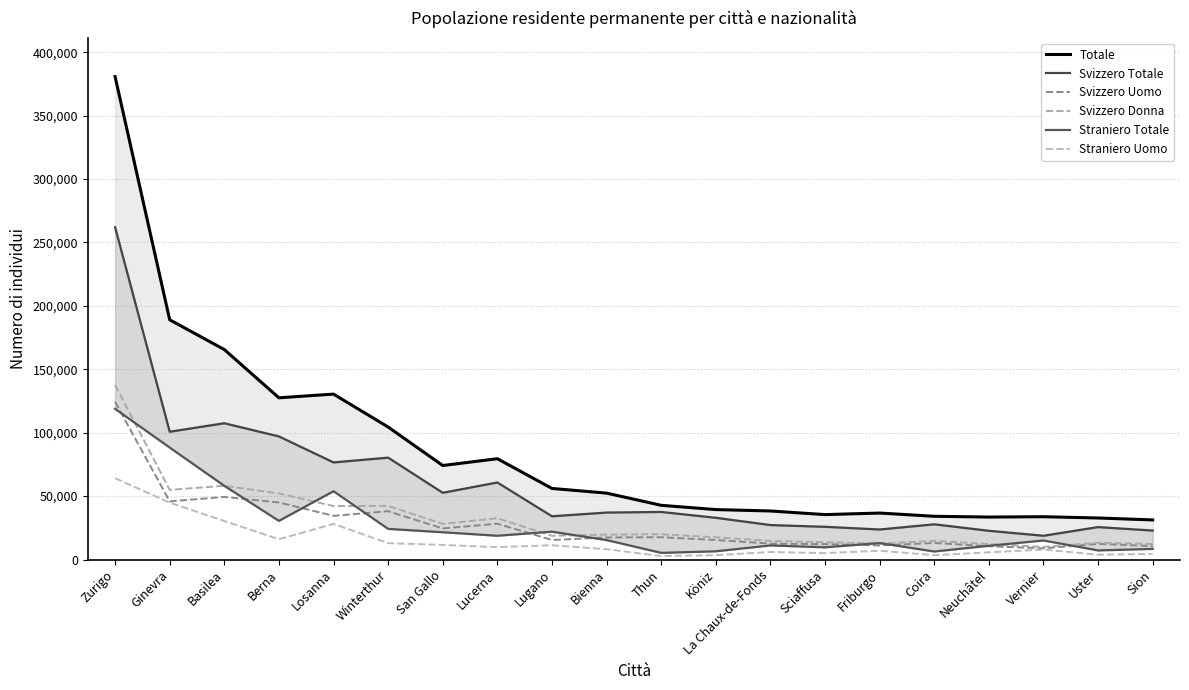

Which series ends up on top after the final intersection of Svizzero Uomo and Straniero Totale?

Svizzero Uomo